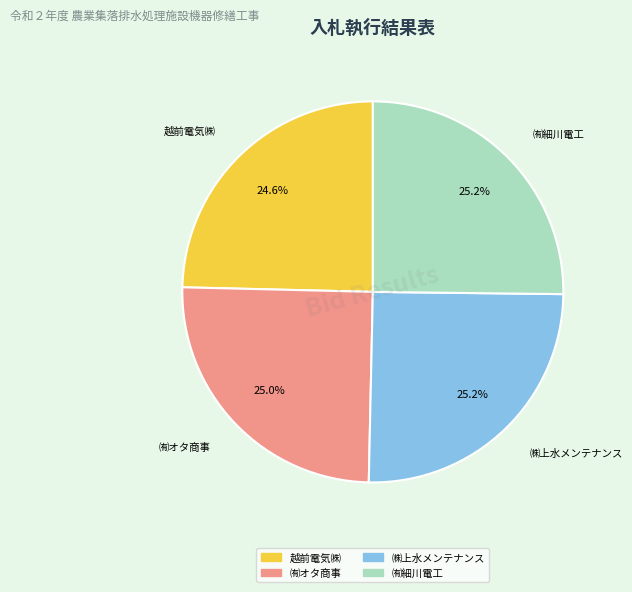

The ㈲細川電工 slice represents 25% of the pie. True or false?

True